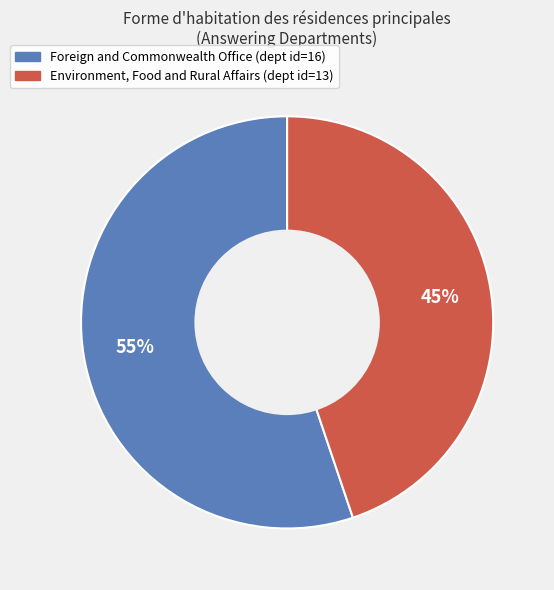

To the nearest percent, what is the difference between the largest and smallest slice percentages?

10%